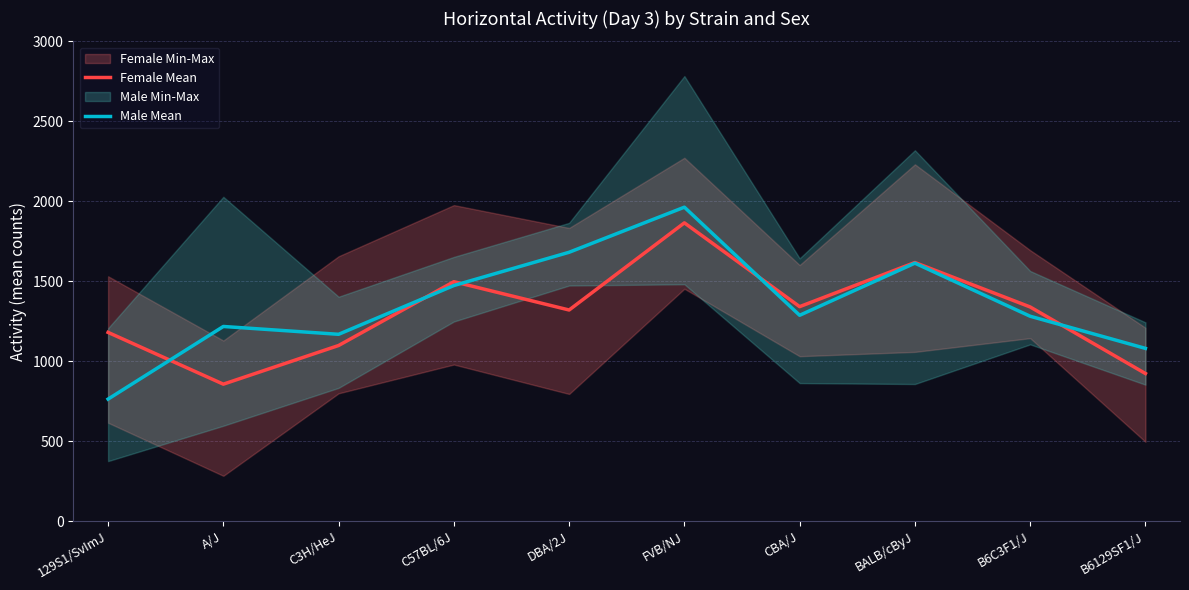

The value of Female Mean at B6129SF1/J is 922.8. True or false?

True